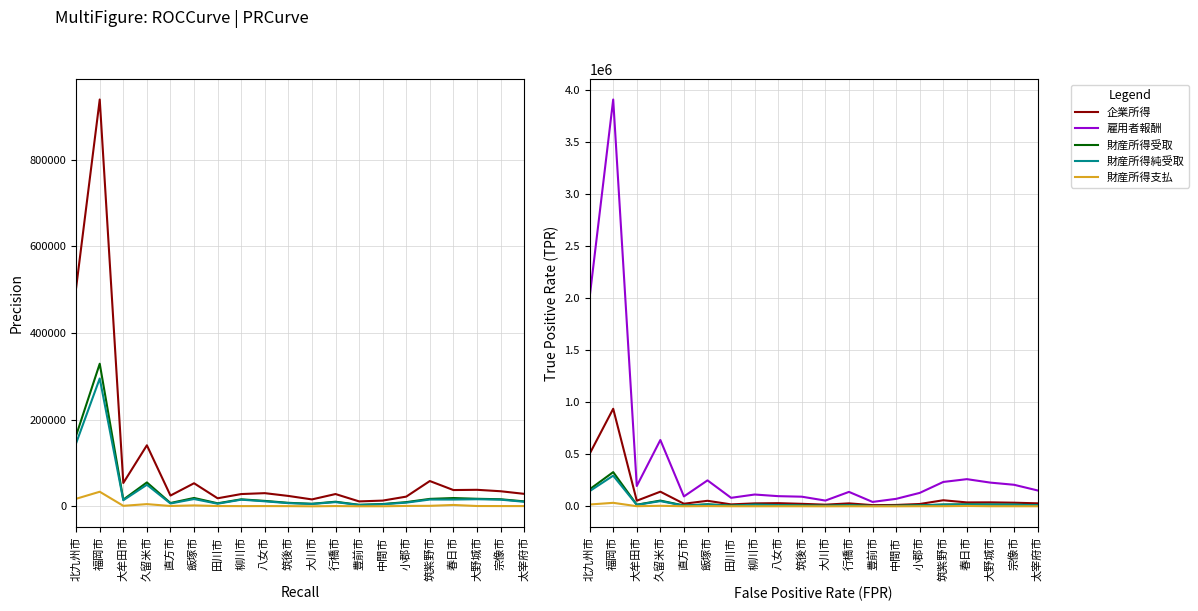

Is the value of 企業所得 at 大牟田市 greater than the value of 財産所得純受取 at 大川市?

Yes